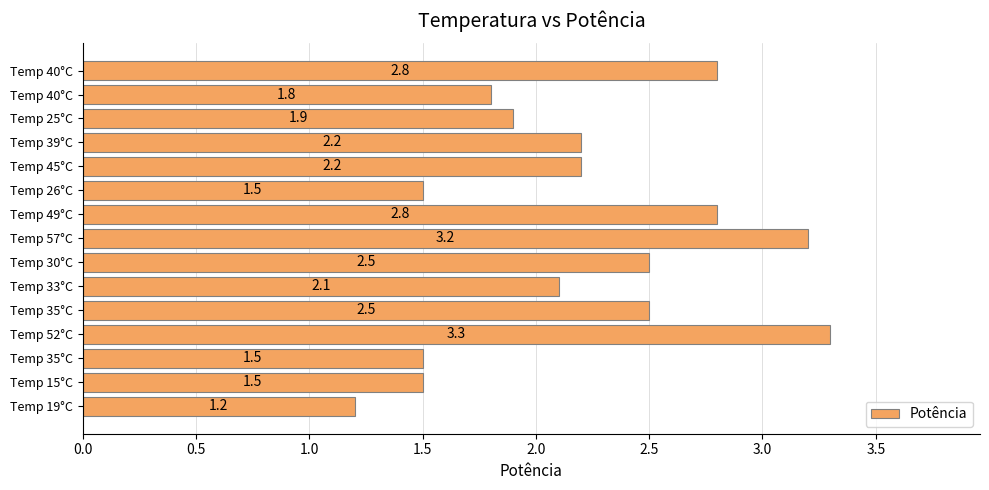

What is the difference between the second highest and second lowest values?

1.7